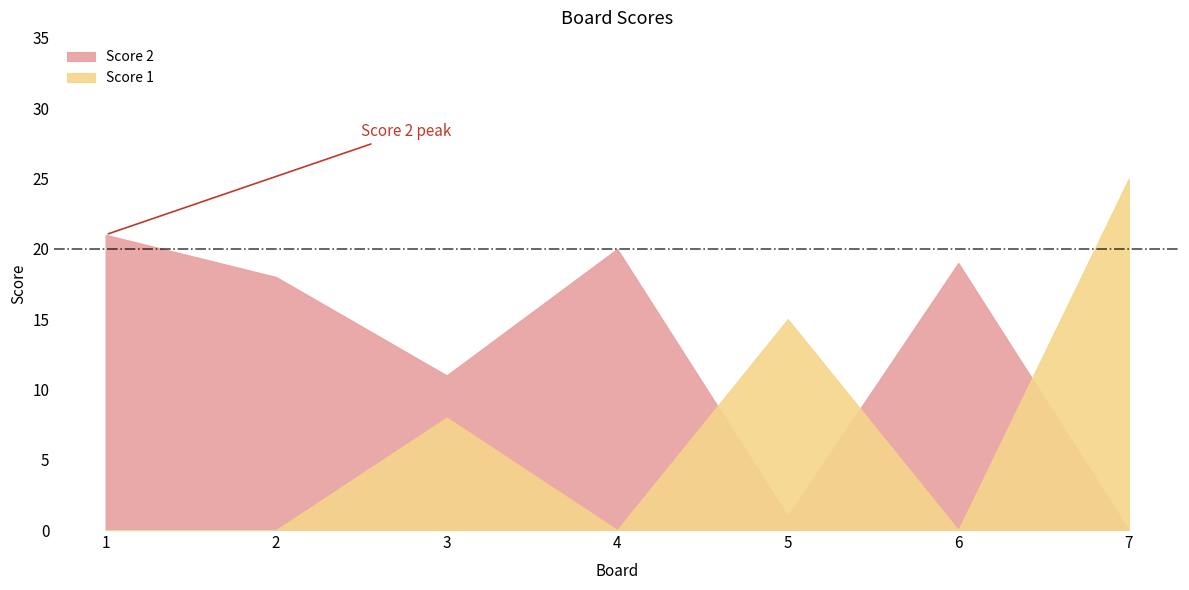

Reading left to right, list all the values displayed in this chart.

Score 2: 21	18	11	20	1	19	0
Score 1: 0	0	8	0	15	0	25